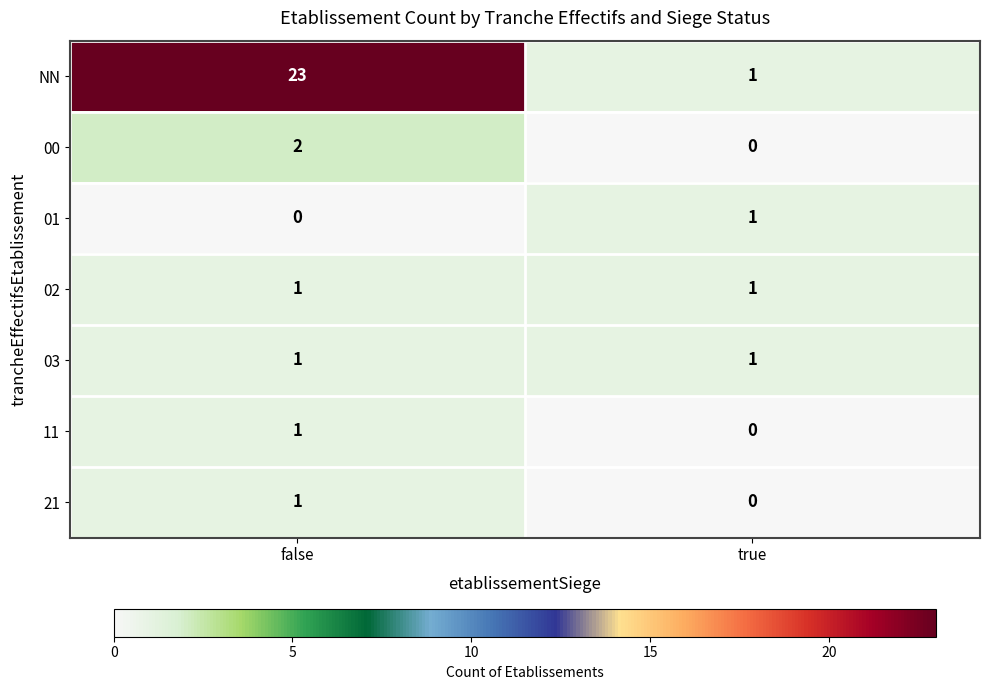

What is the sum of all NN values?

24